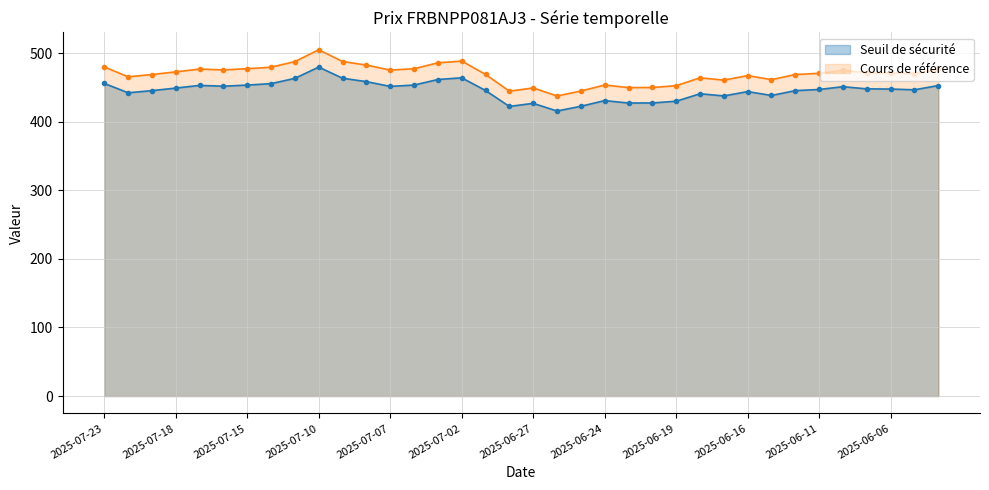

Which category has the lowest value in the Cours de référence series?

2025-06-26